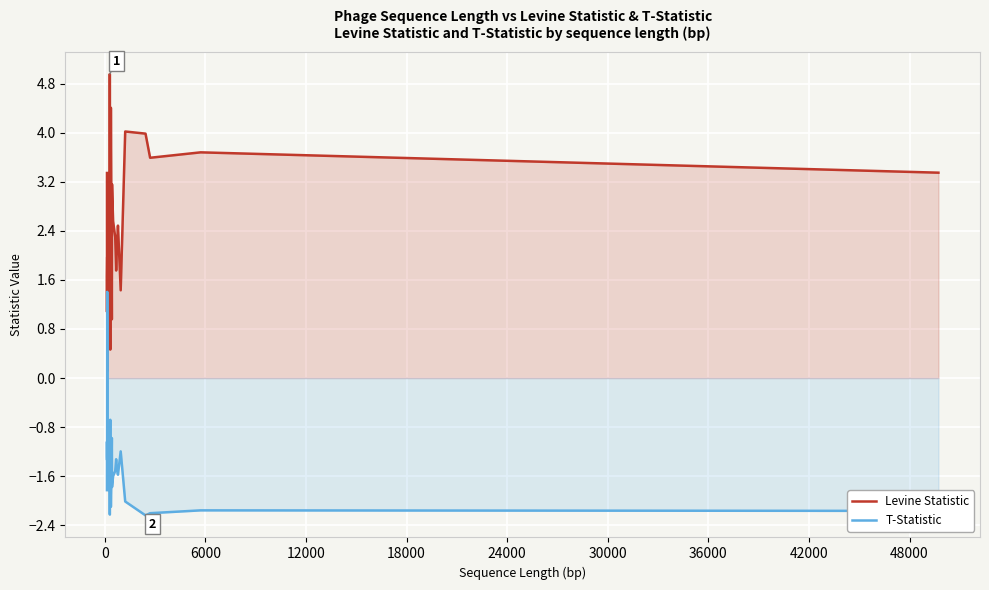

How many data points does each series have?

40